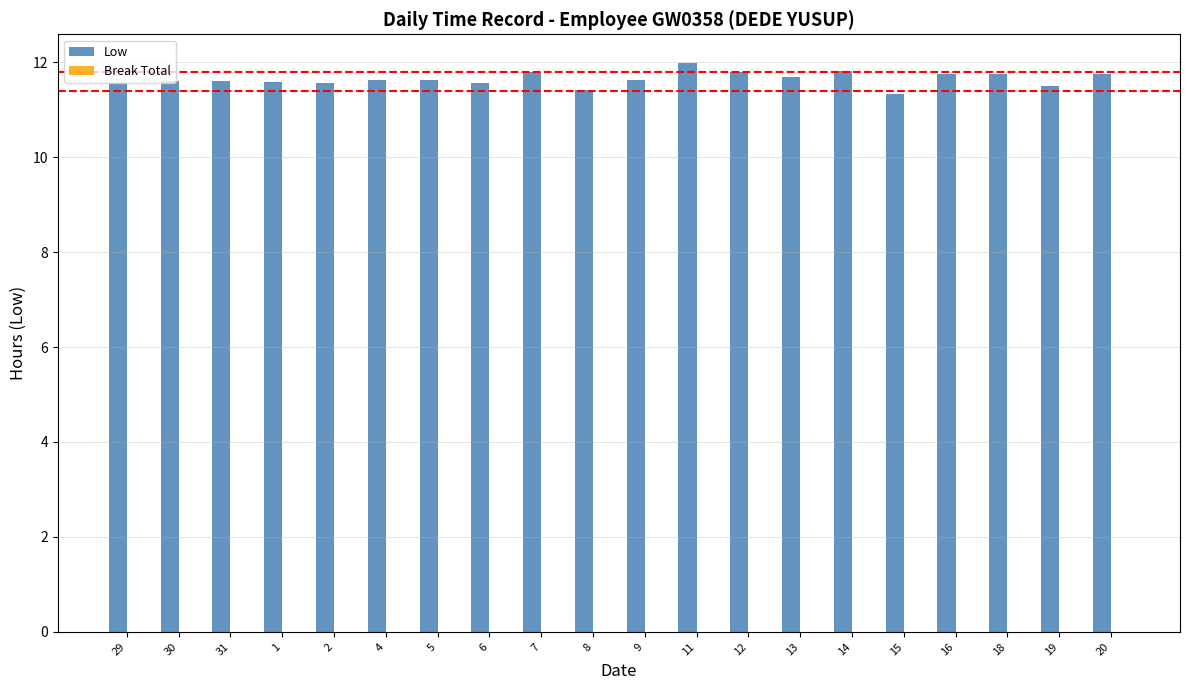

What is the greatest value displayed?

12.0